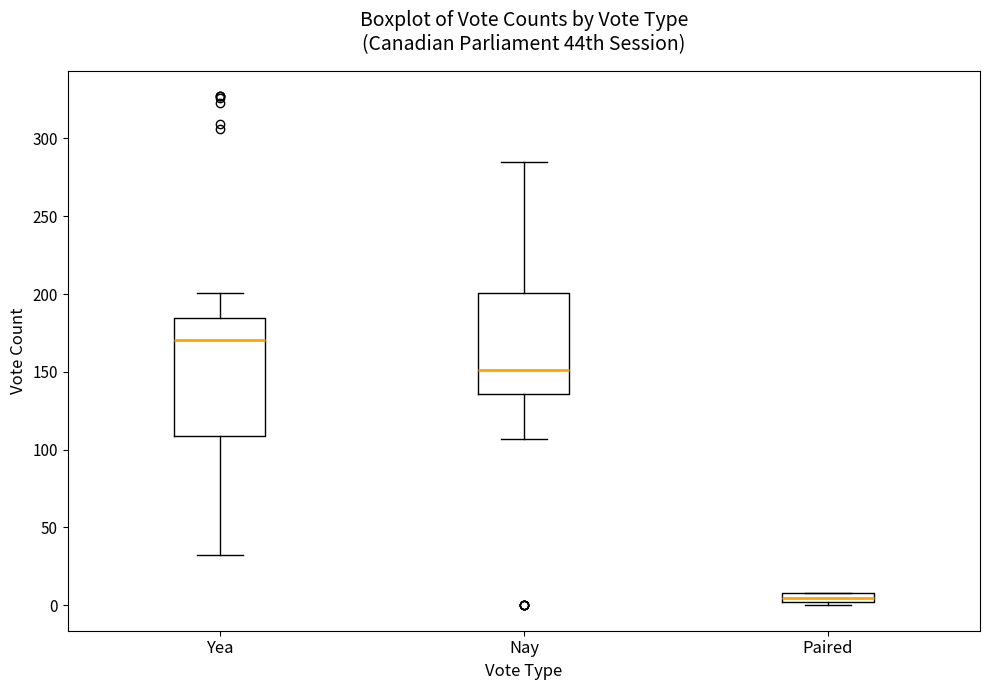

Comparing the boxes themselves (not the whiskers), which one is the tallest?

Yea